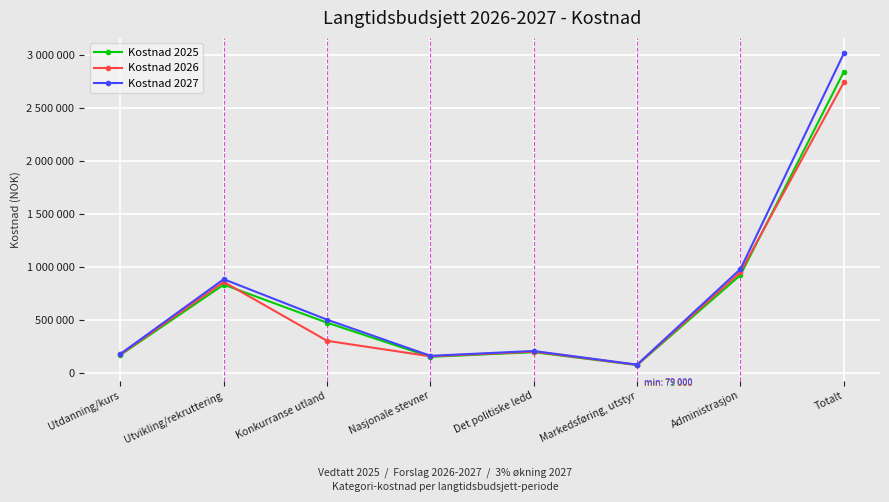

What is the label of the 3rd point from the right?

Markedsføring, utstyr